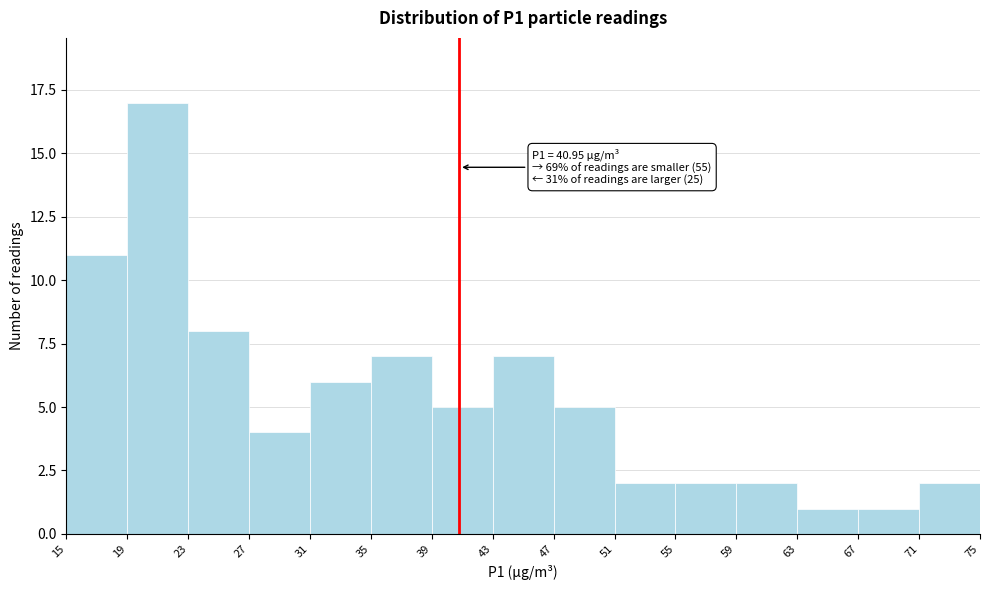

Over which range of the x-axis is the bar tallest?

19 to 23